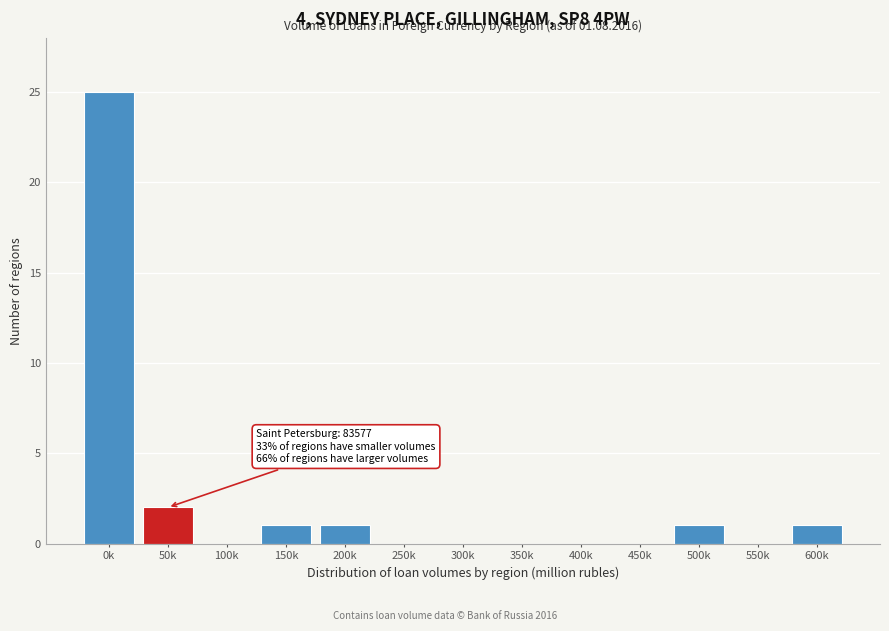

Reading left to right, what are all the values shown in this chart?

0k=25	50k=2	100k=0	150k=1	200k=1	250k=0	300k=0	350k=0	400k=0	450k=0	500k=1	550k=0	600k=1